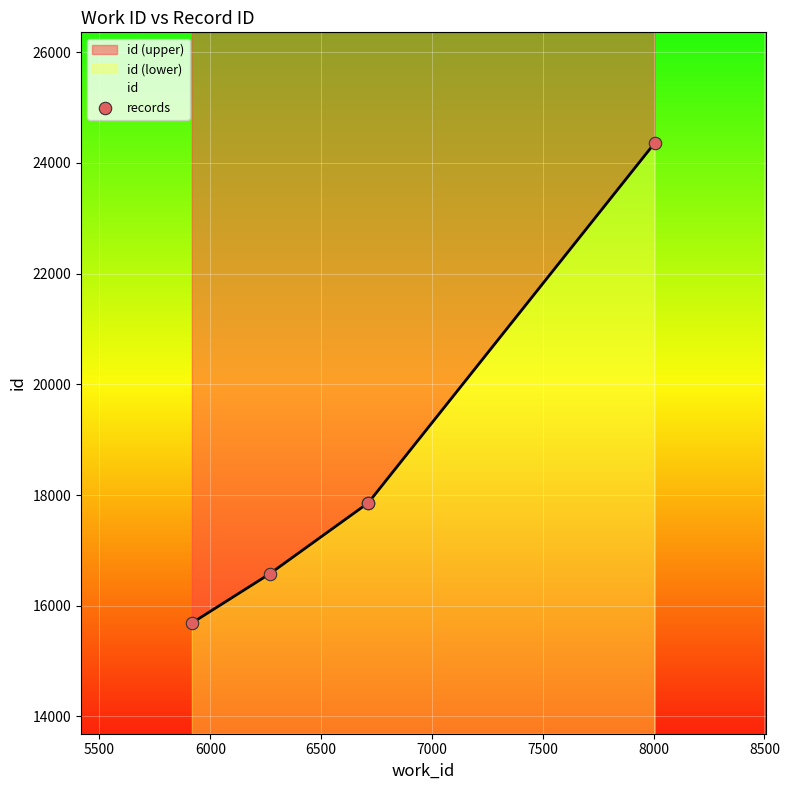

What is the ratio of the value at 5500 to the value at 7000?

0.7